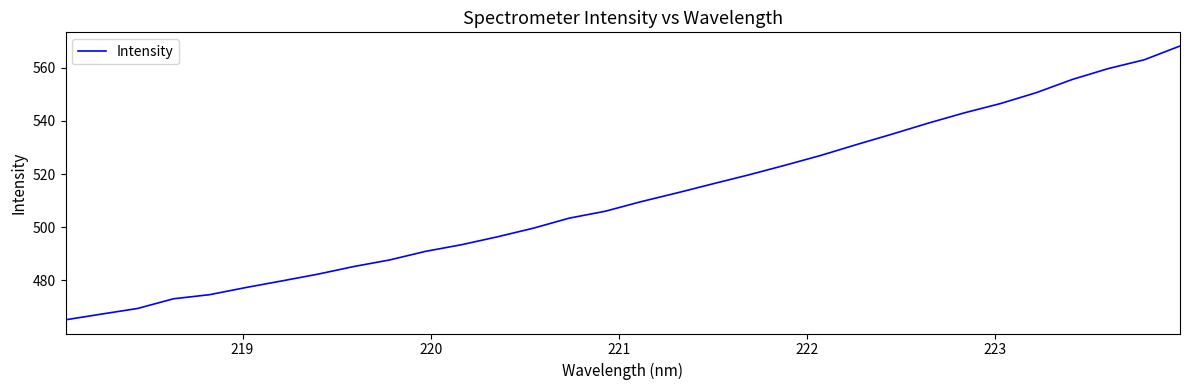

What is the minimum value shown in the chart?

465.2